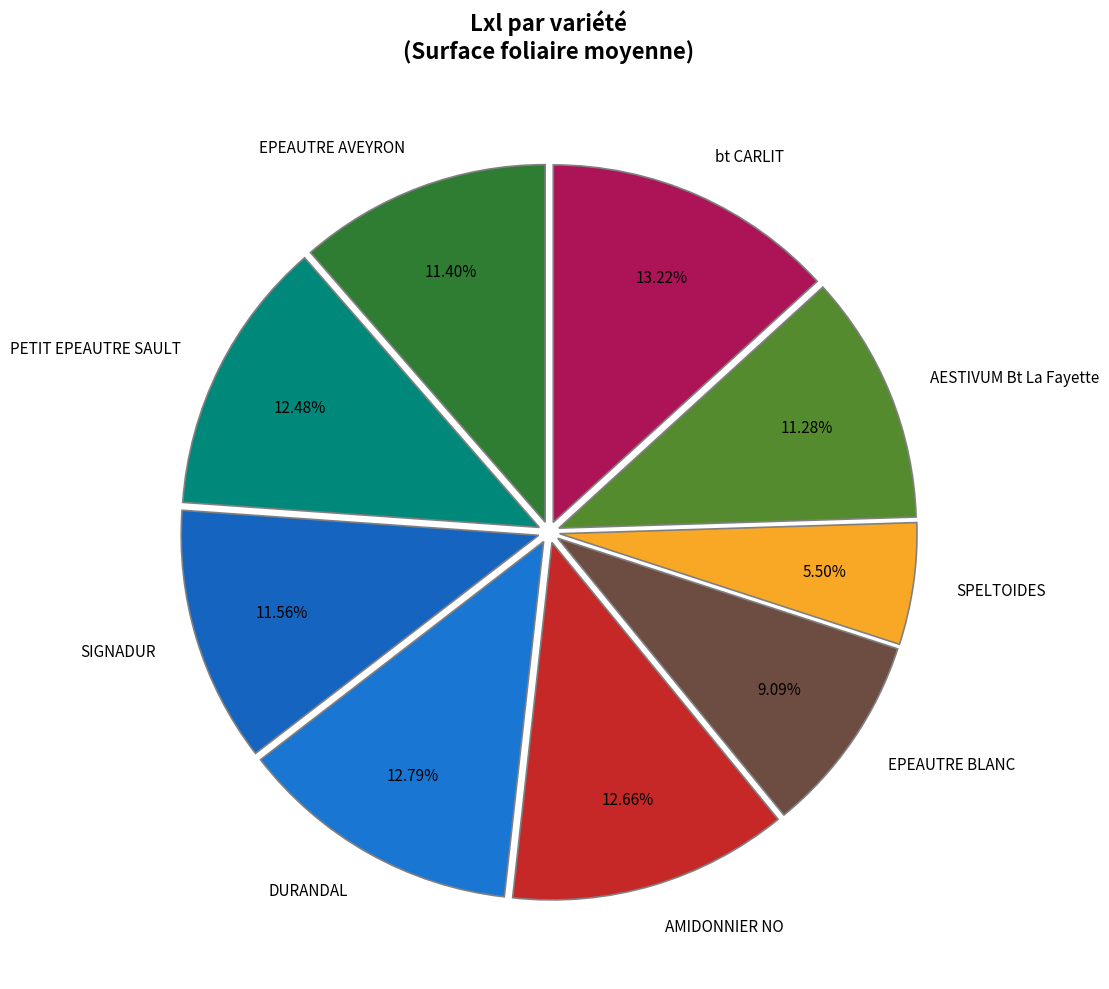

What is the smallest slice in the pie chart?

SPELTOIDES